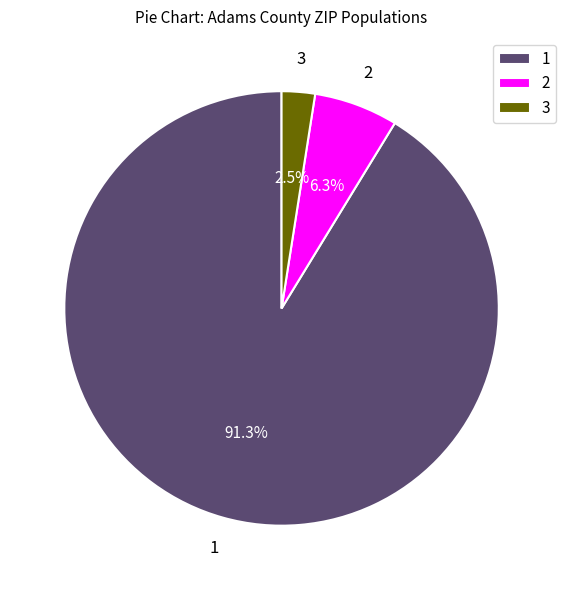

How many segments does this pie chart have?

3